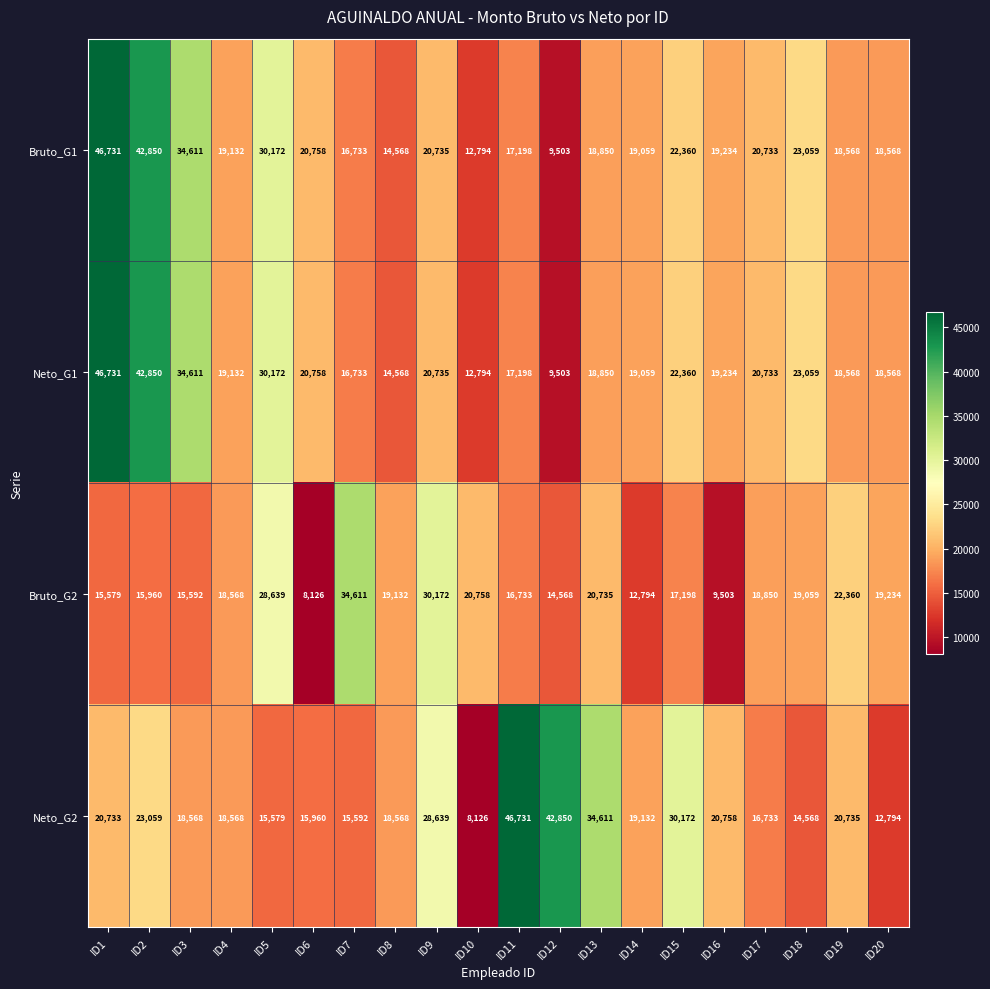

What is the average value of the Bruto_G1 series?

22311